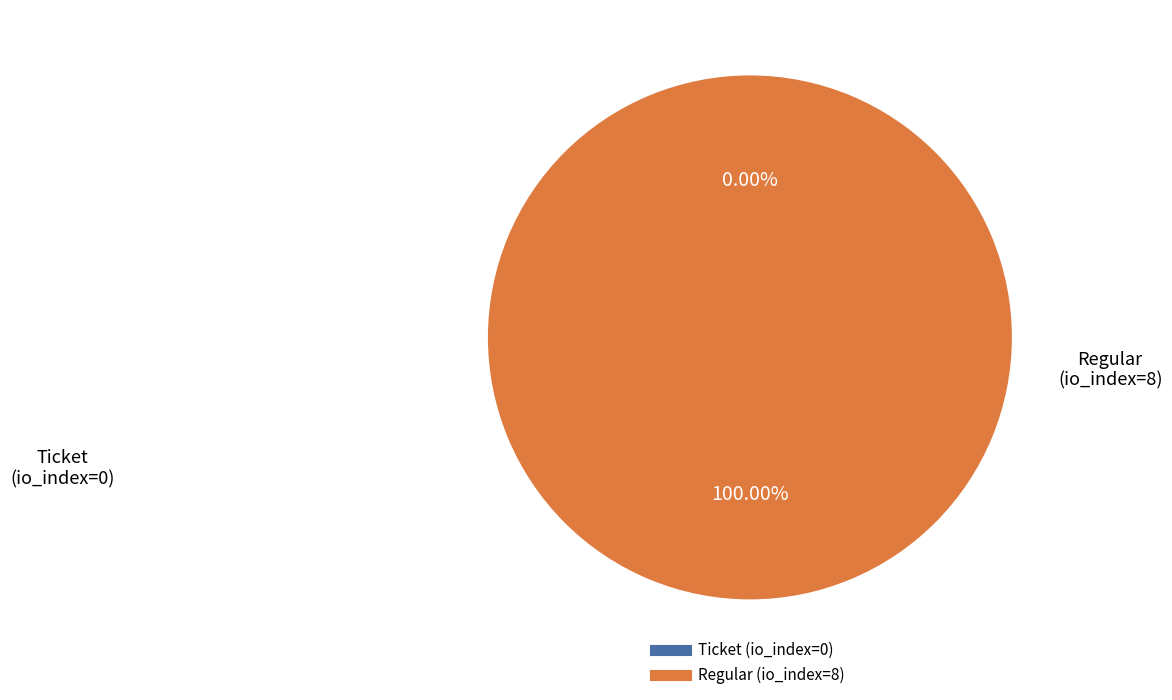

Does Regular (io_index=8) account for over 50% of the chart?

Yes